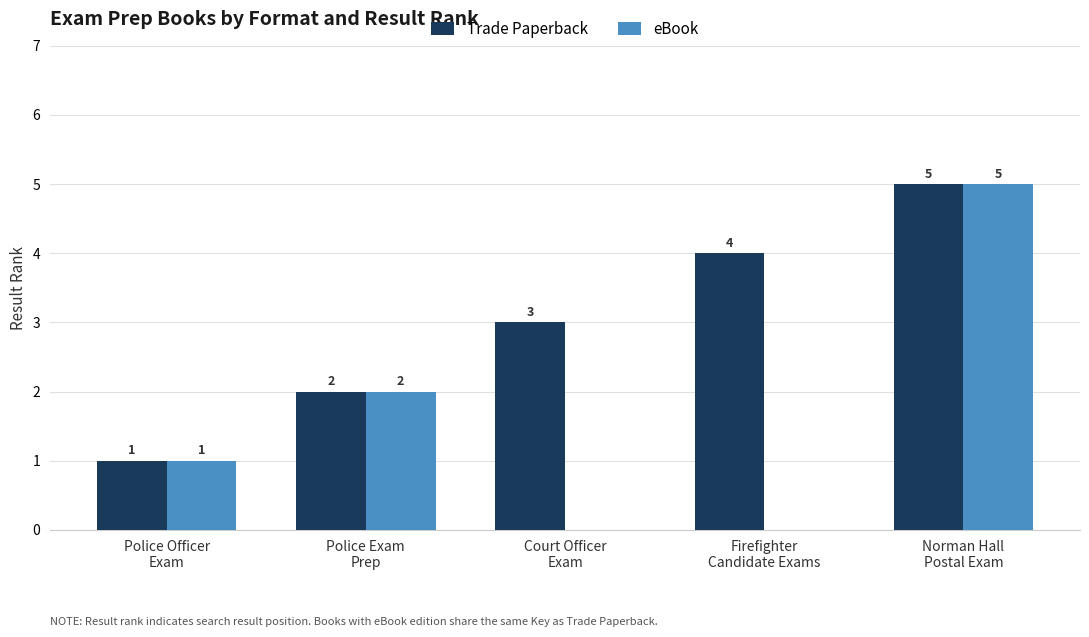

What is the sum of all eBook values?

8